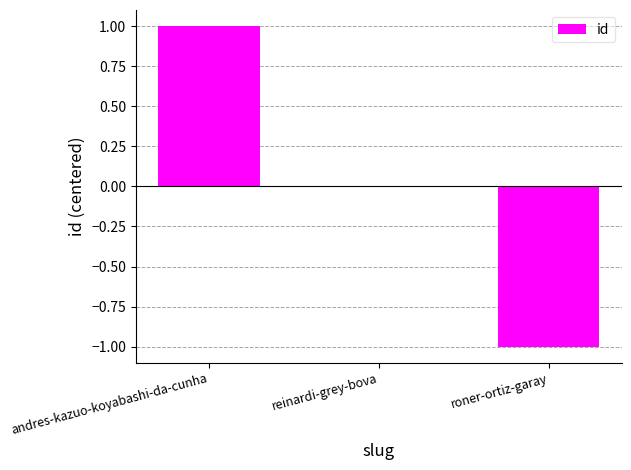

Between roner-ortiz-garay and reinardi-grey-bova, which is larger?

reinardi-grey-bova